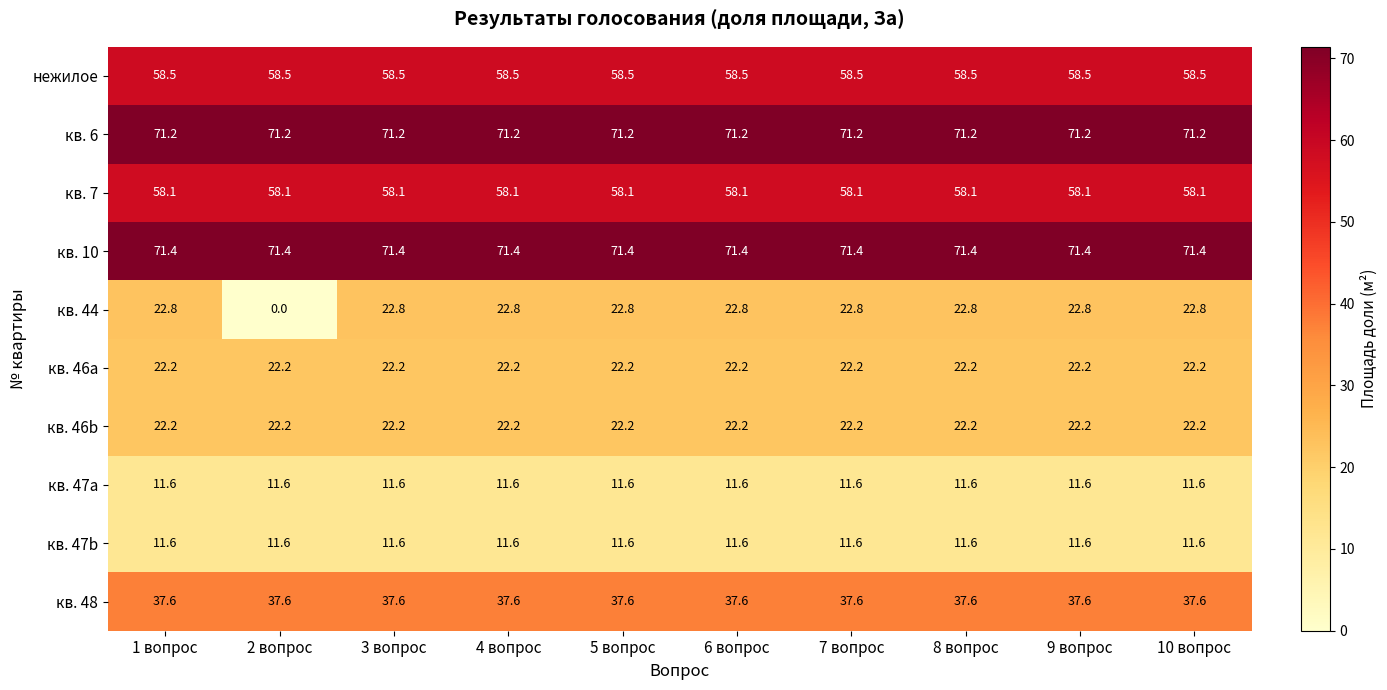

Which series has the largest range (max minus min)?

кв. 44